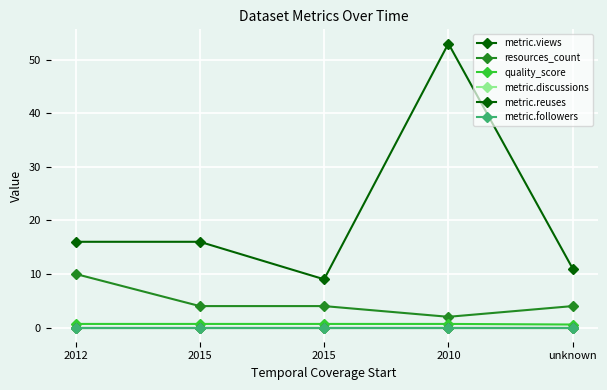

Reading left to right, extract all data points from this chart.

metric.views: 2012=16.0	2015=16.0	2015=9.0	2010=53.0	unknown=11.0
resources_count: 2012=10.0	2015=4.0	2015=4.0	2010=2.0	unknown=4.0
quality_score: 2012=0.7	2015=0.7	2015=0.7	2010=0.7	unknown=0.6
metric.discussions: 2012=0.0	2015=0.0	2015=0.0	2010=0.0	unknown=0.0
metric.reuses: 2012=0.0	2015=0.0	2015=0.0	2010=0.0	unknown=0.0
metric.followers: 2012=0.0	2015=0.0	2015=0.0	2010=0.0	unknown=0.0